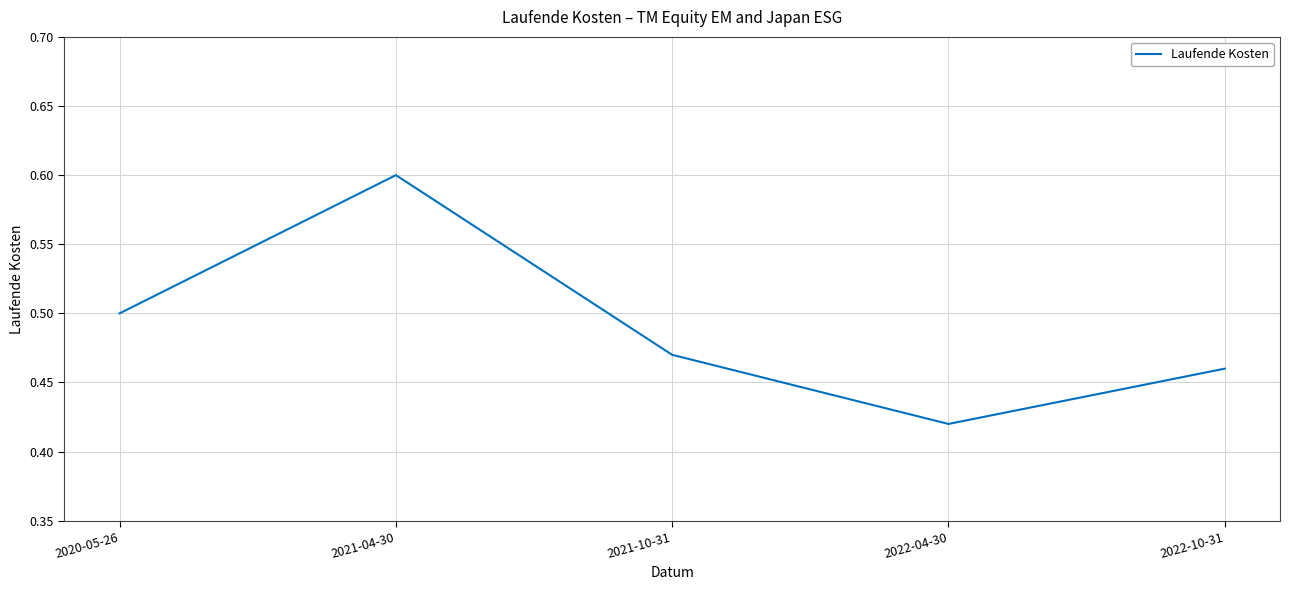

Is it true that the value at 2021-04-30 is 0.4?

False